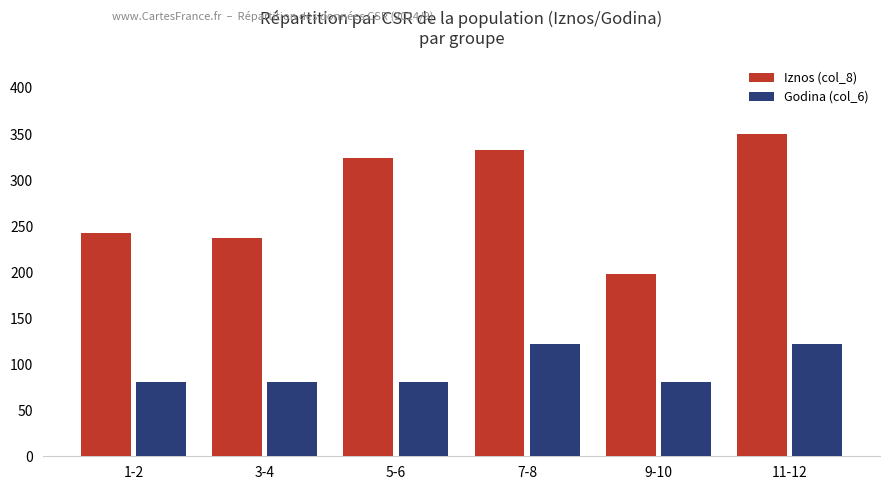

What is the maximum value for Godina (col_6)?

121.5